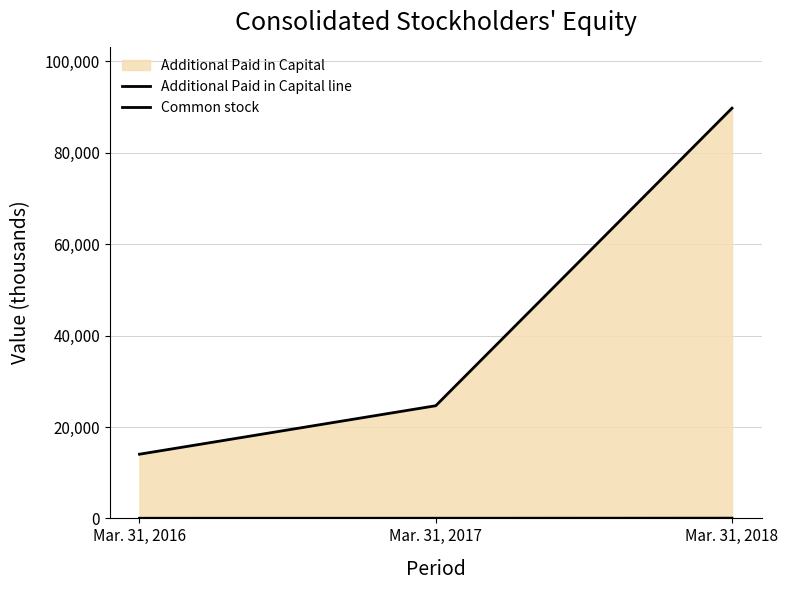

Which category has the highest value in the Common stock series?

Mar. 31, 2018